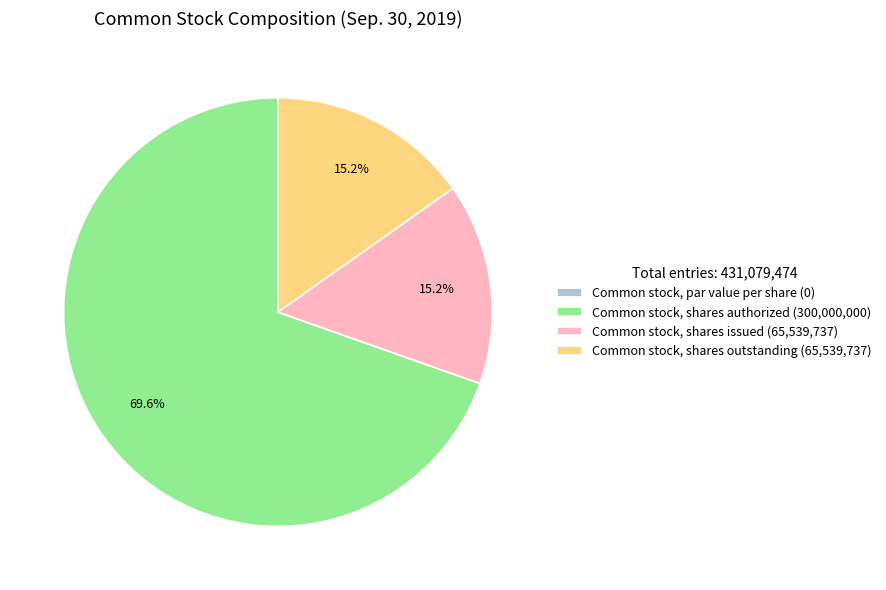

Which category has the biggest portion of the pie?

Common stock, shares authorized